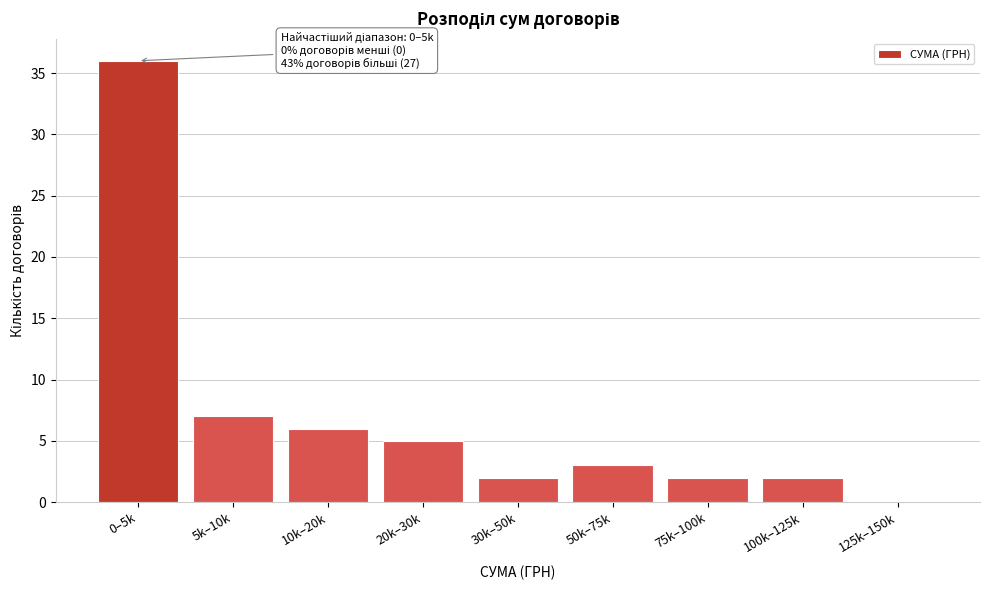

Reading left to right, extract all data points from this chart.

0–5k=36	5k–10k=7	10k–20k=6	20k–30k=5	30k–50k=2	50k–75k=3	75k–100k=2	100k–125k=2	125k–150k=0